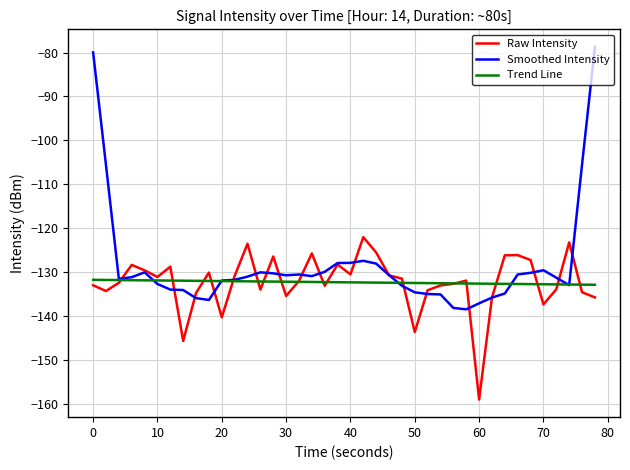

What is the maximum value shown in the chart?

-78.7